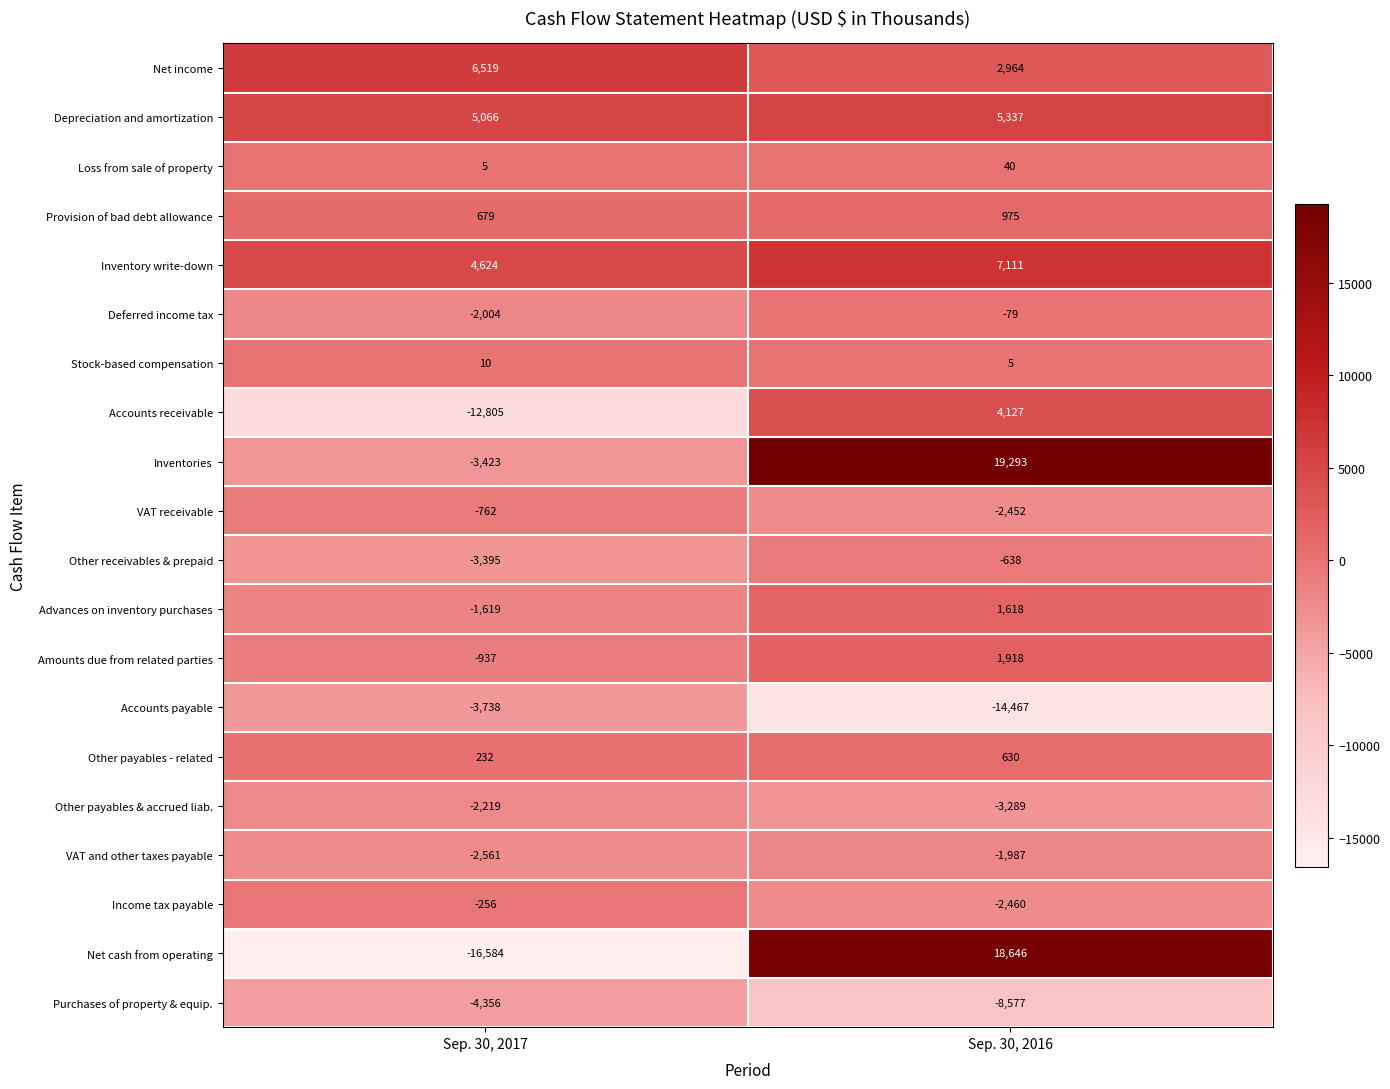

Between Sep. 30, 2017 and Sep. 30, 2016, which series saw the biggest shift?

Net cash from operating